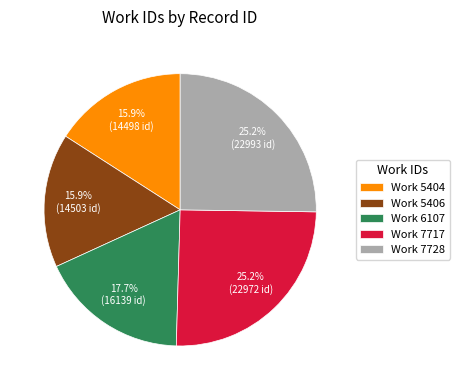

Between Work 6107 and Work 7728, which is larger?

Work 7728